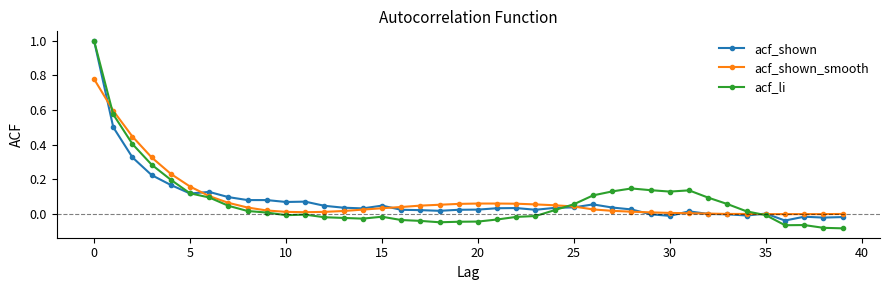

What is the greatest value displayed?

1.0